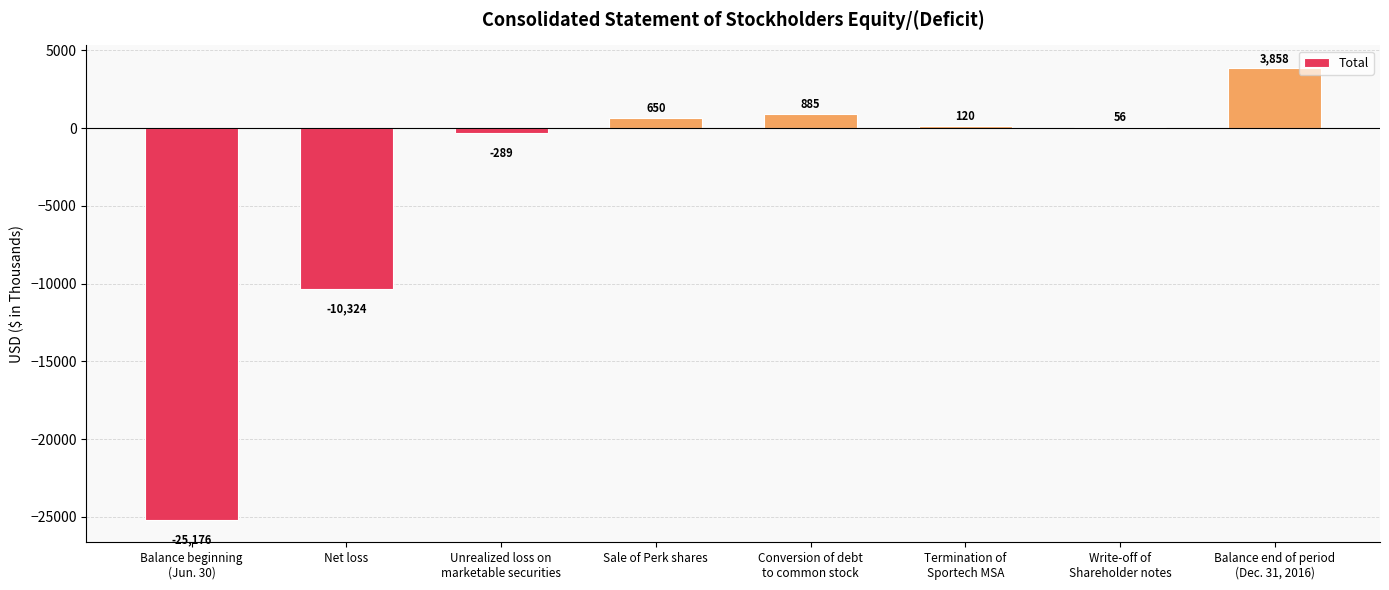

True or false: the data shows -10324 at Net loss.

True